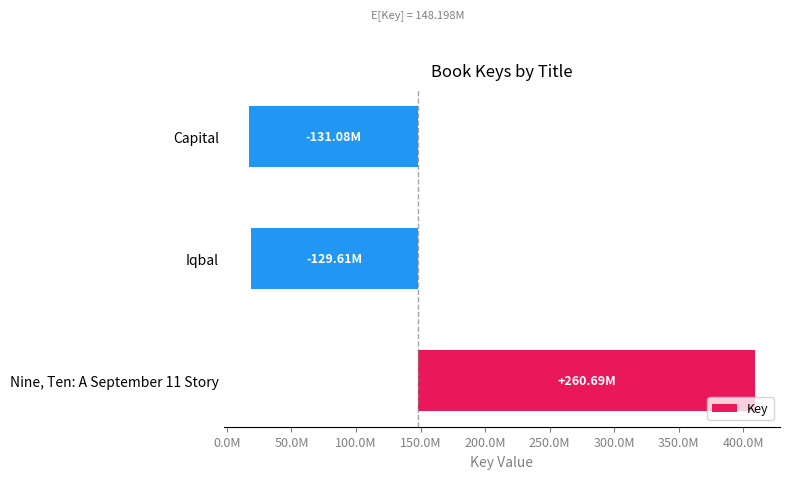

What is the value of the 3rd bar from the left?

-131081030.3